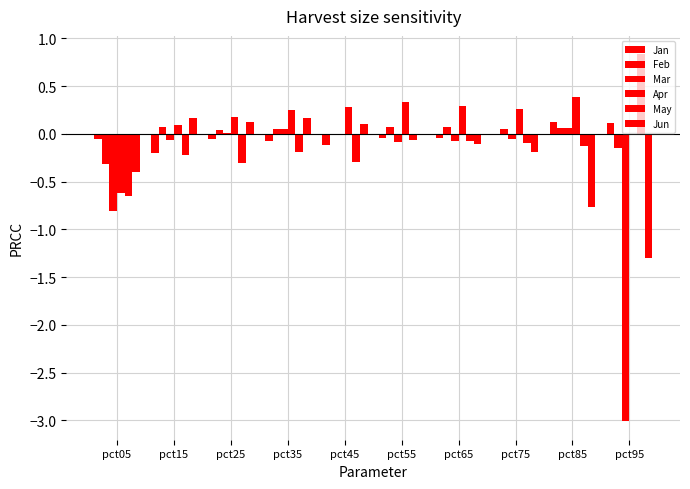

True or false: Mar has a value of -0.1 at pct15.

True